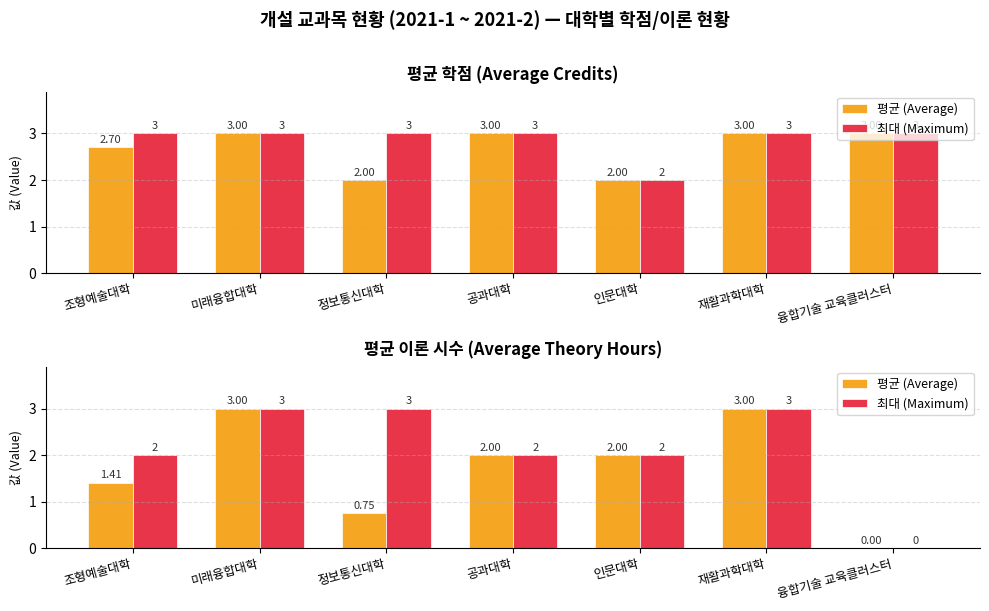

What are all the series names shown in the legend?

평균 (Average), 최대 (Maximum)